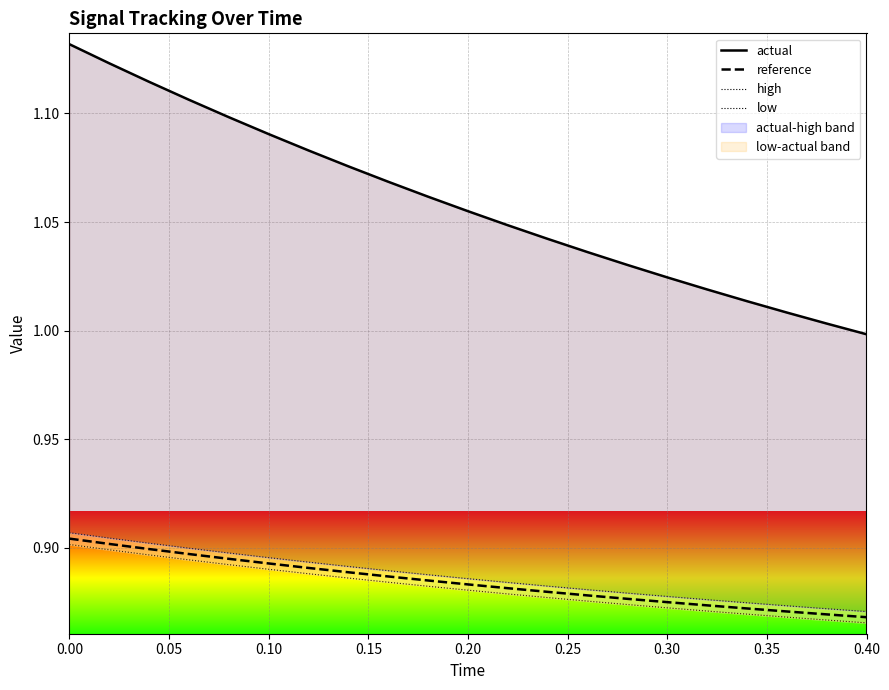

True or false: reference and low cross at least once.

False